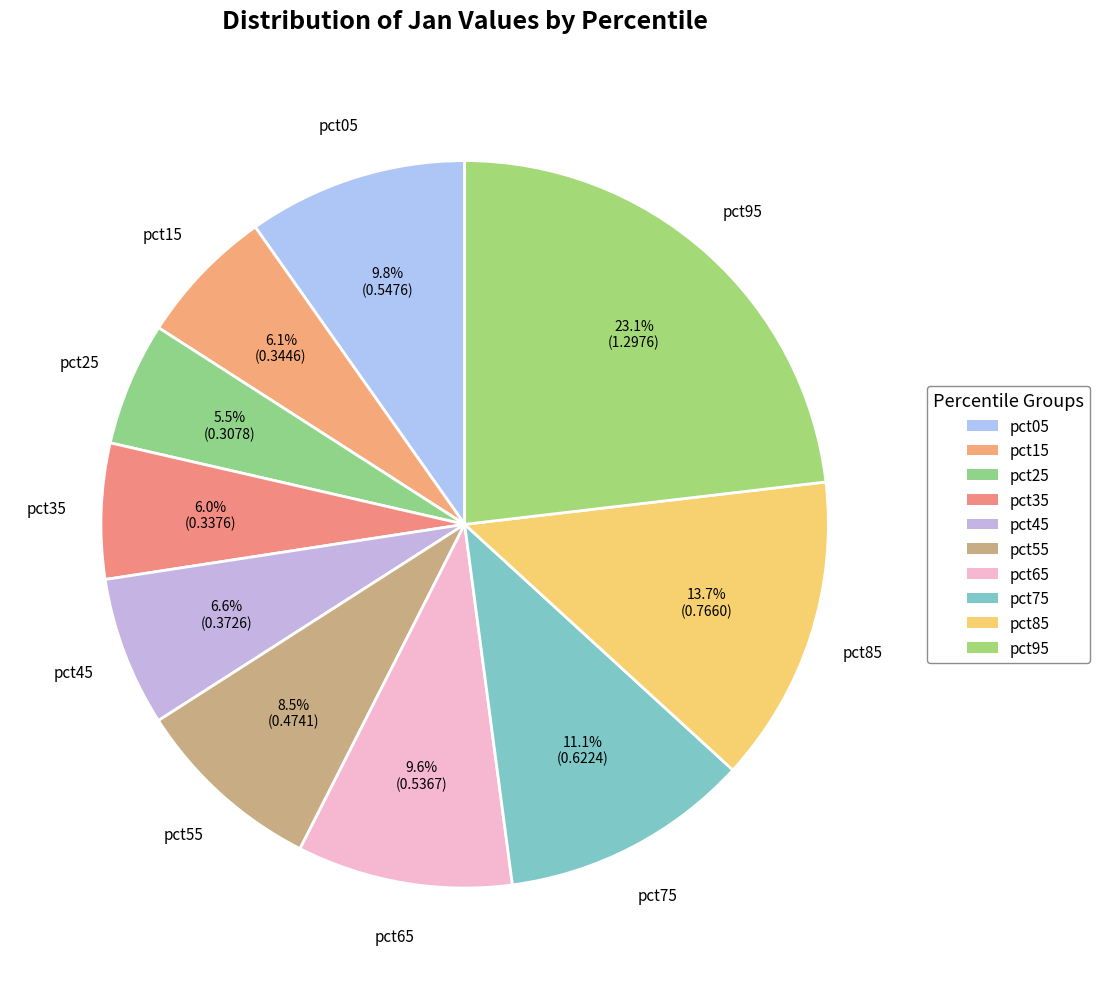

Which slice is the largest?

pct95